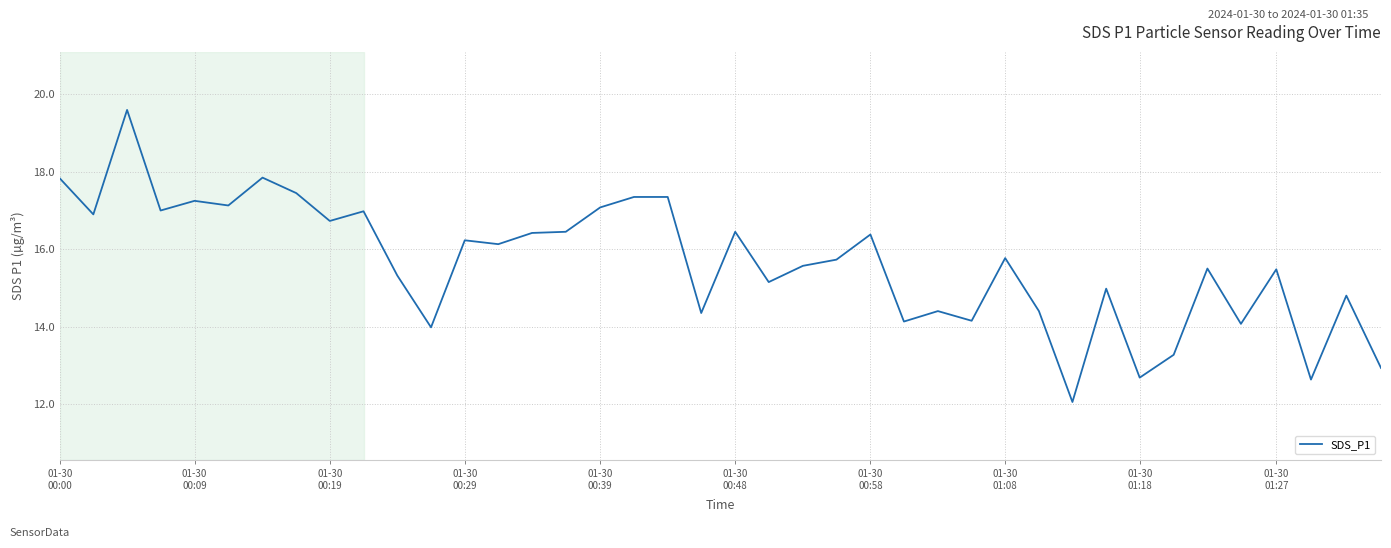

What is the maximum value shown in the chart?

19.6